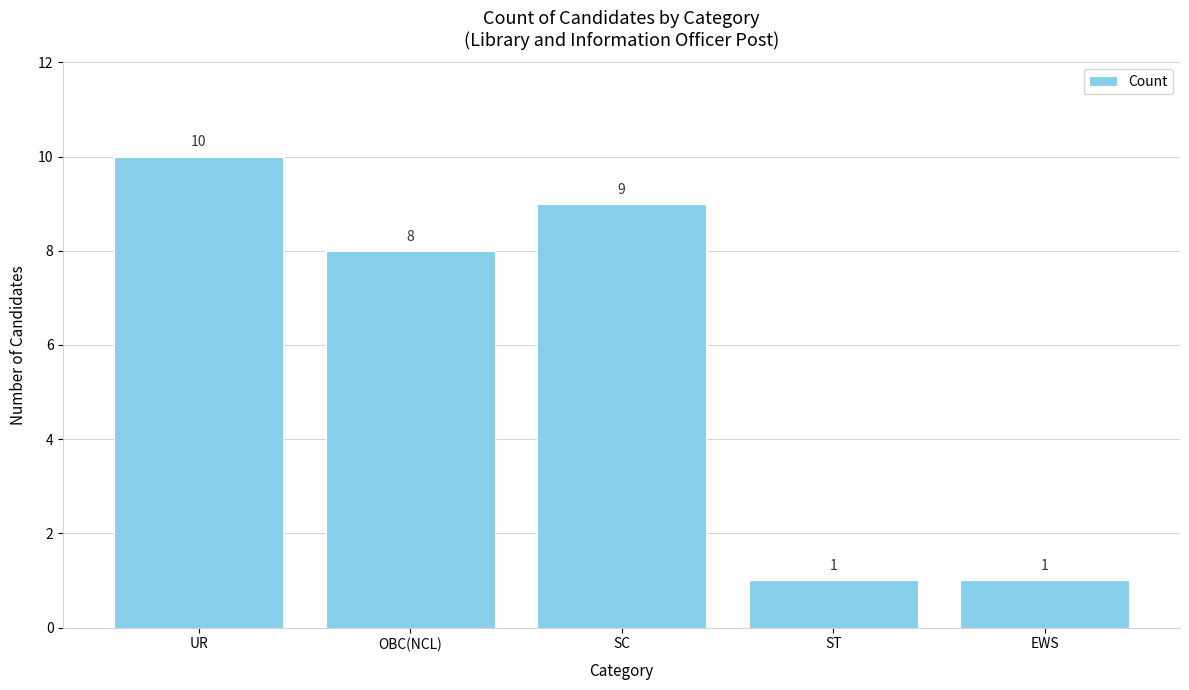

Does the chart contain stacked bars?

No